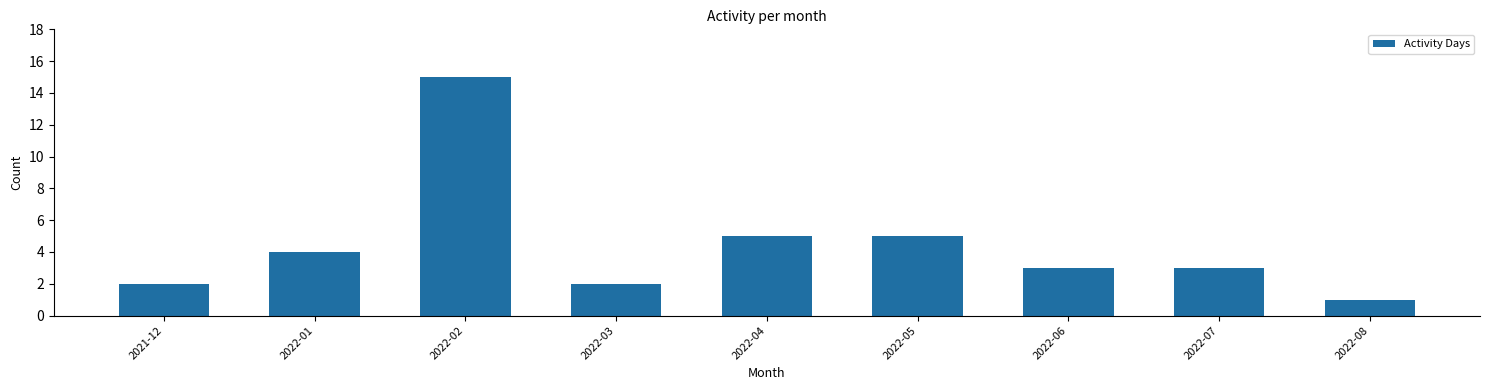

What is the label of the 5th bar from the left?

2022-04